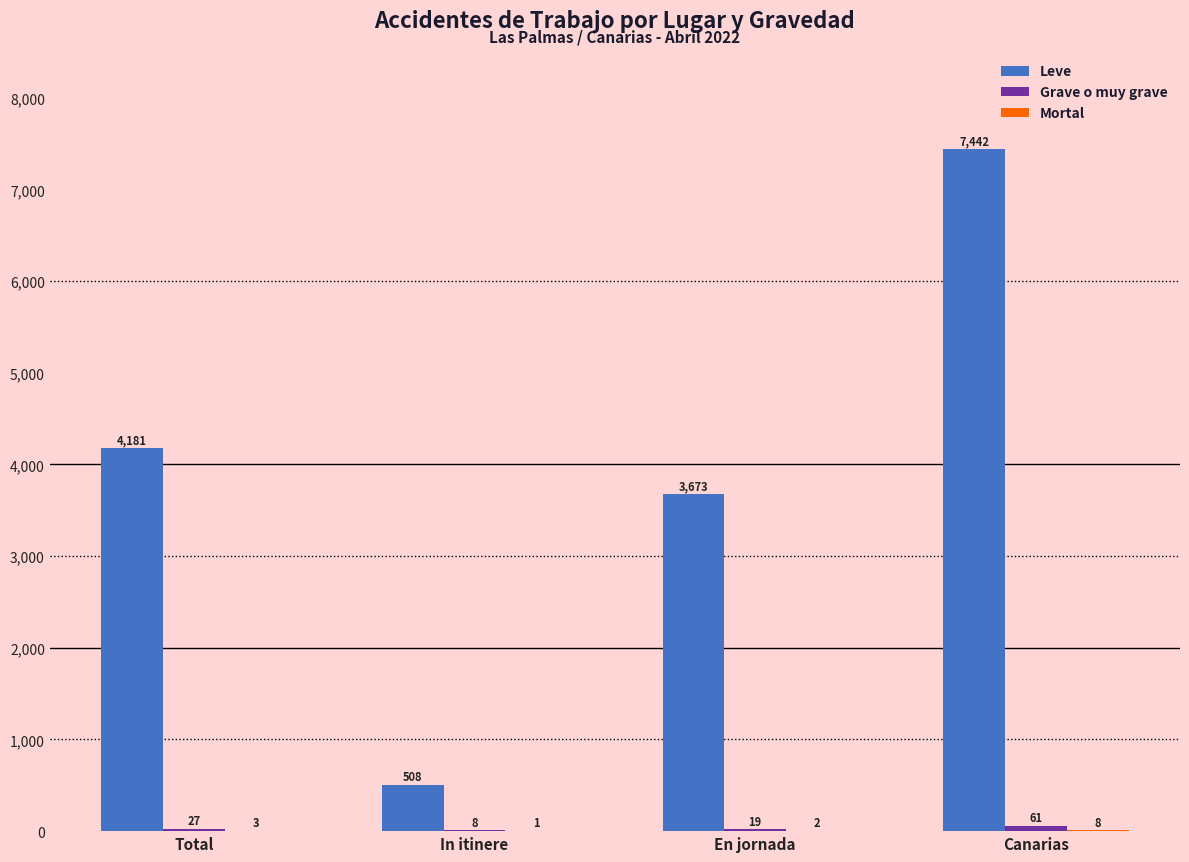

The value of Leve at Total is 2457. True or false?

False